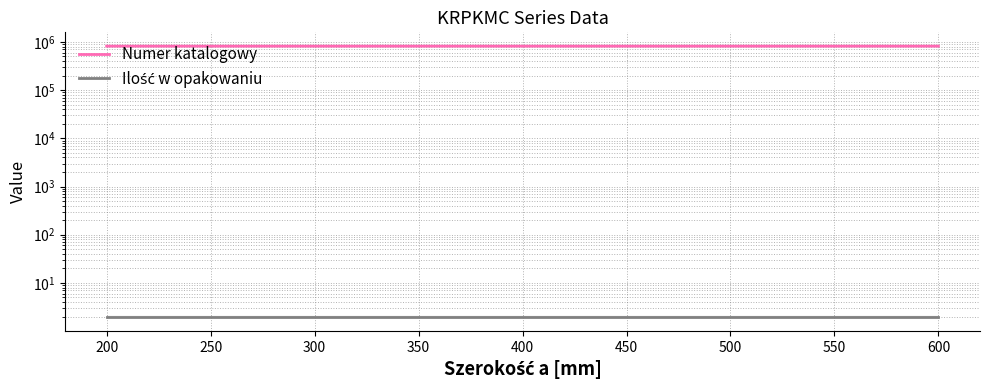

True or false: Numer katalogowy and Ilość w opakowaniu cross at least once.

False